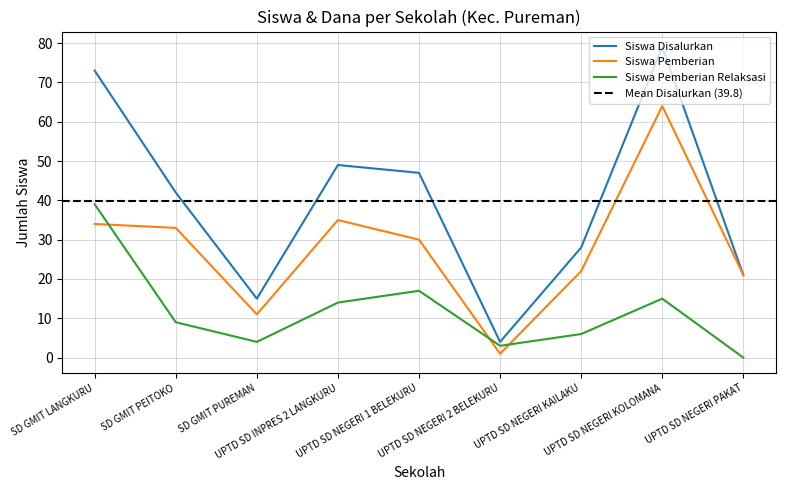

Rank the categories by Siswa Pemberian value from highest to lowest.

UPTD SD NEGERI KOLOMANA, UPTD SD INPRES 2 LANGKURU, SD GMIT LANGKURU, SD GMIT PEITOKO, UPTD SD NEGERI 1 BELEKURU, UPTD SD NEGERI KAILAKU, UPTD SD NEGERI PAKAT, SD GMIT PUREMAN, UPTD SD NEGERI 2 BELEKURU